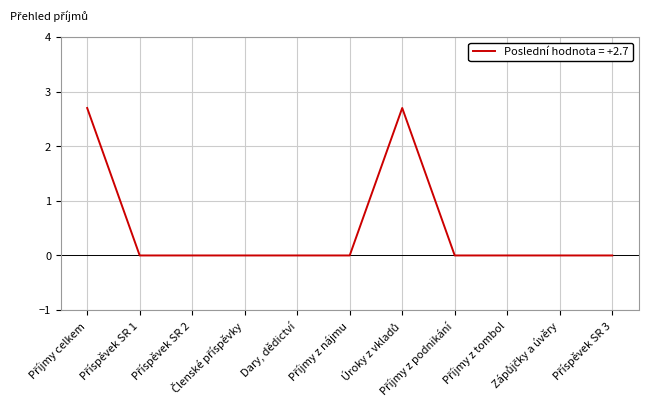

What is the difference between the maximum and minimum values?

2.7